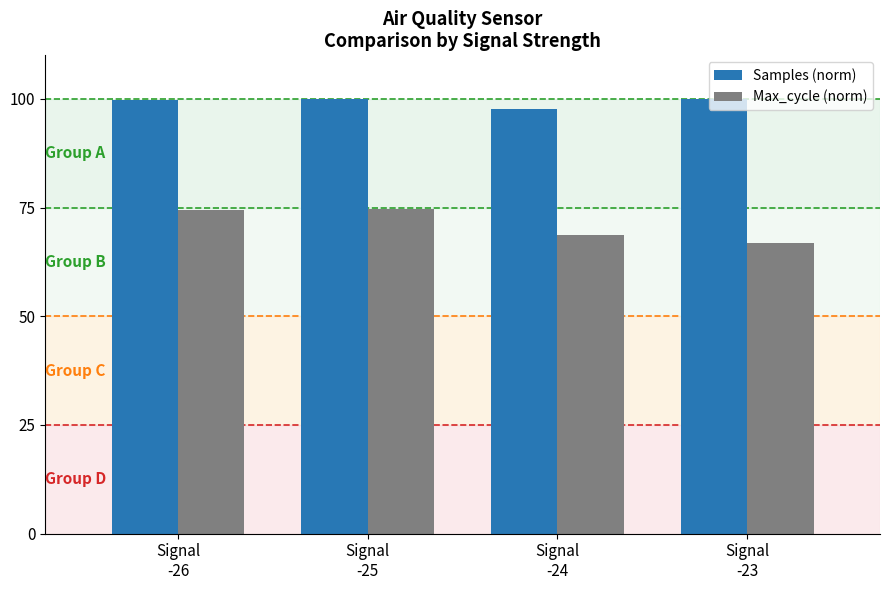

What is the label of the 1st bar from the left?

Signal
-26